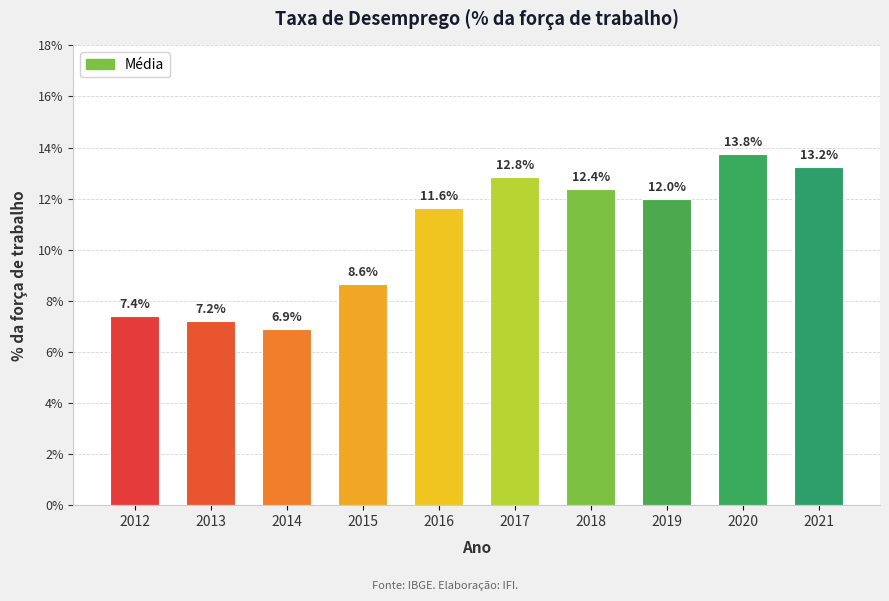

Reading left to right, extract all data points from this chart.

0.1	0.1	0.1	0.1	0.1	0.1	0.1	0.1	0.1	0.1